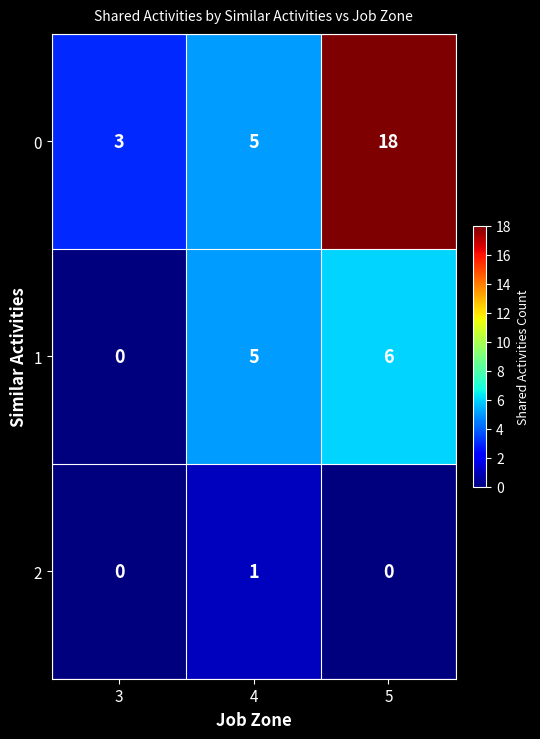

How many data points in 1 are less than 5?

1